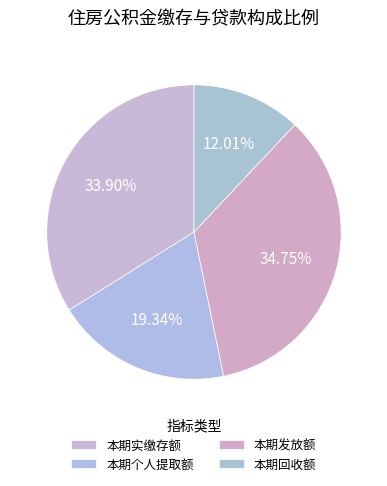

What is the ratio of the value at 本期个人提取额 to the value at 本期实缴存额?

0.6